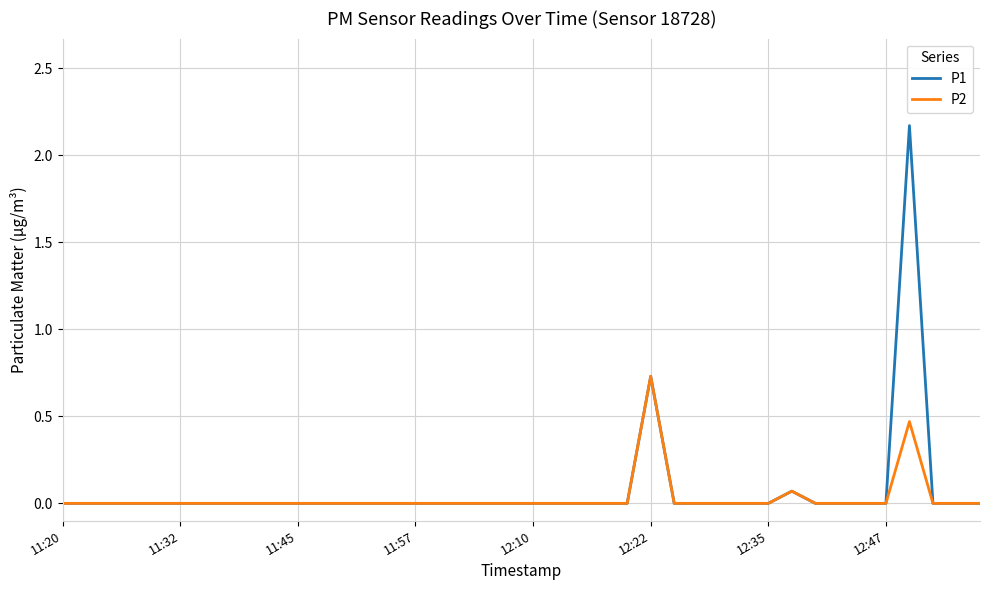

Does the chart have visible grid lines?

Yes